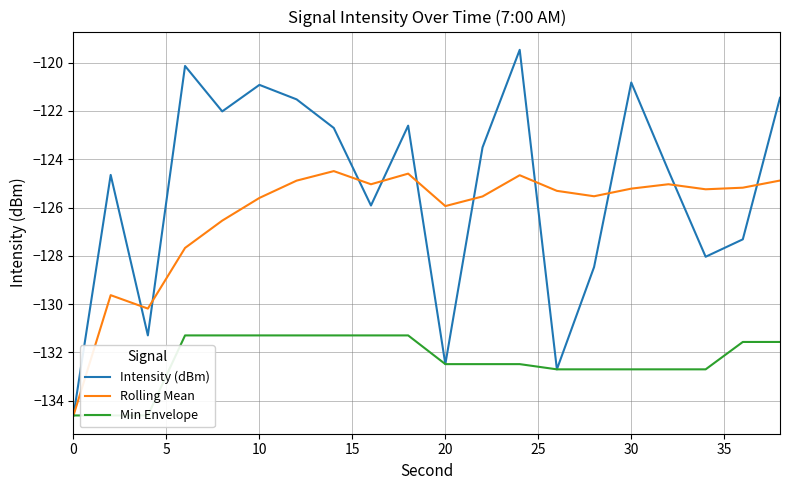

What are all the series names shown in the legend?

Intensity (dBm), Rolling Mean, Min Envelope